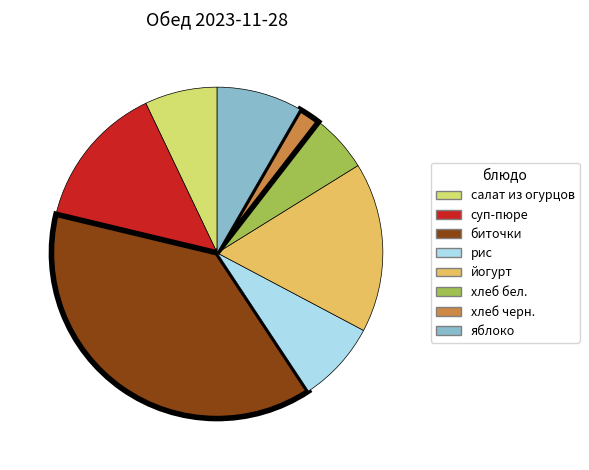

Is there any slice that represents more than half of the pie?

No